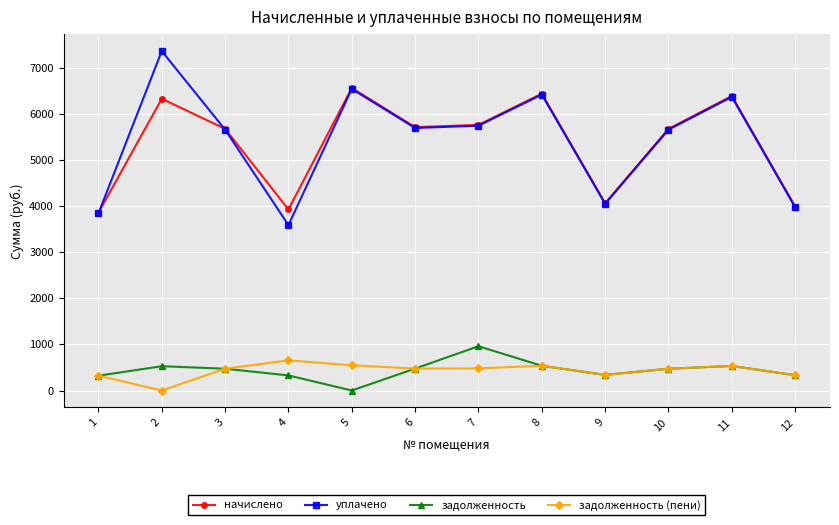

What is the greatest value displayed?

7363.0